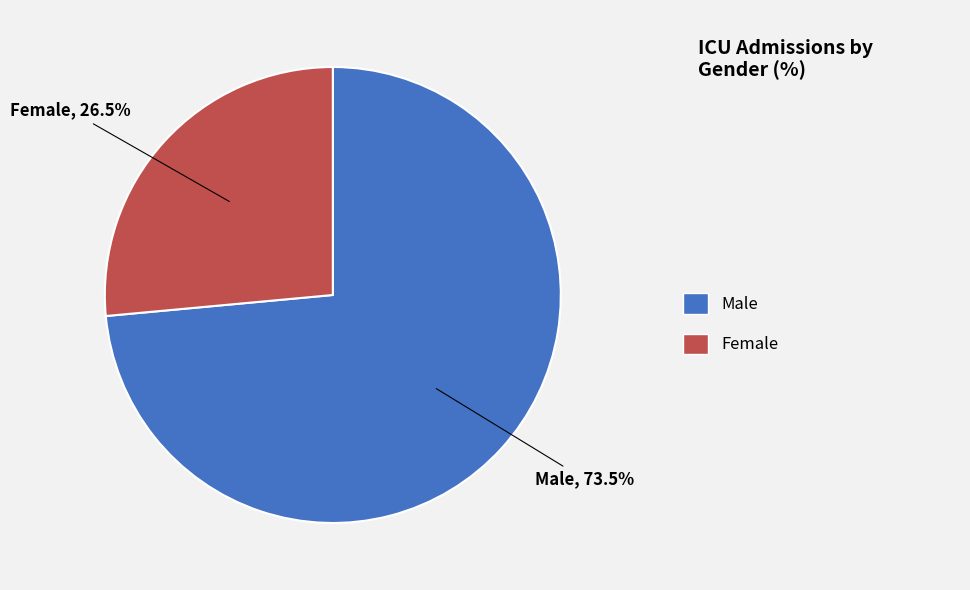

How many slices are in this pie chart?

2